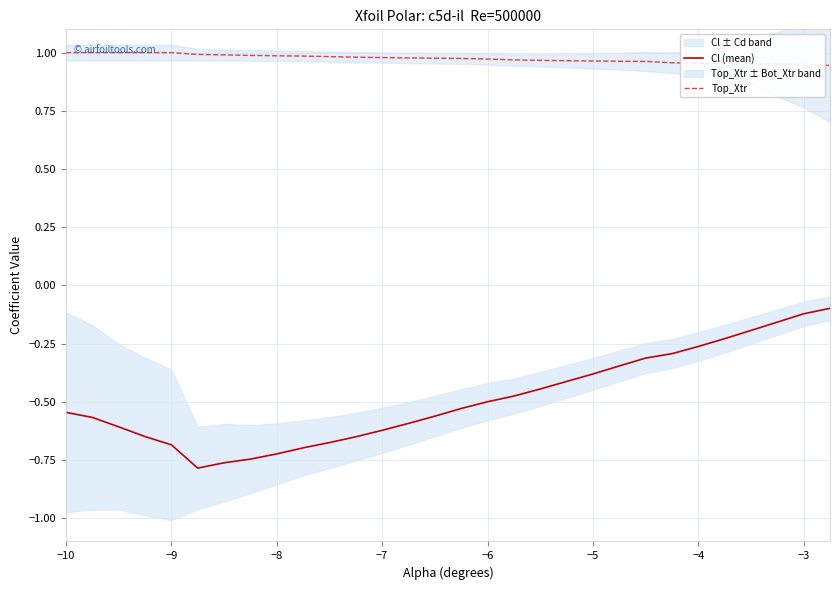

Rank the series by their maximum value, from lowest to highest.

Cl (mean), Top_Xtr